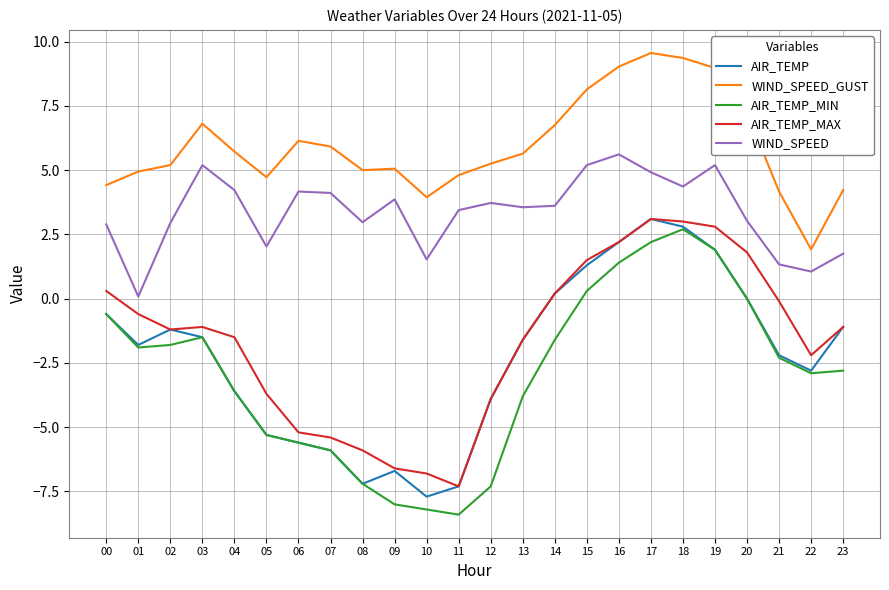

At which label does AIR_TEMP_MIN first exceed -2?

00